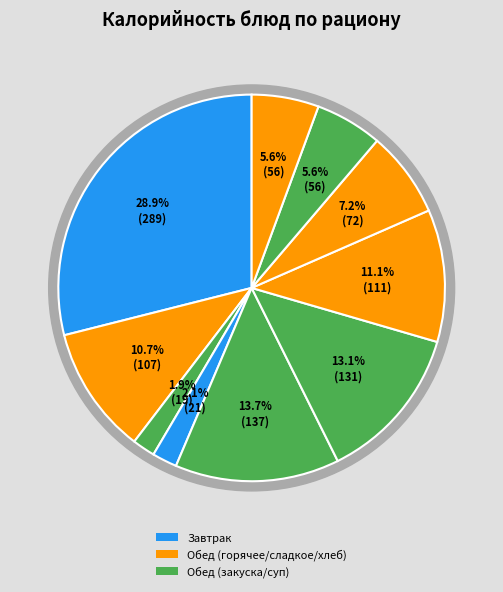

How many slices are in this pie chart?

10